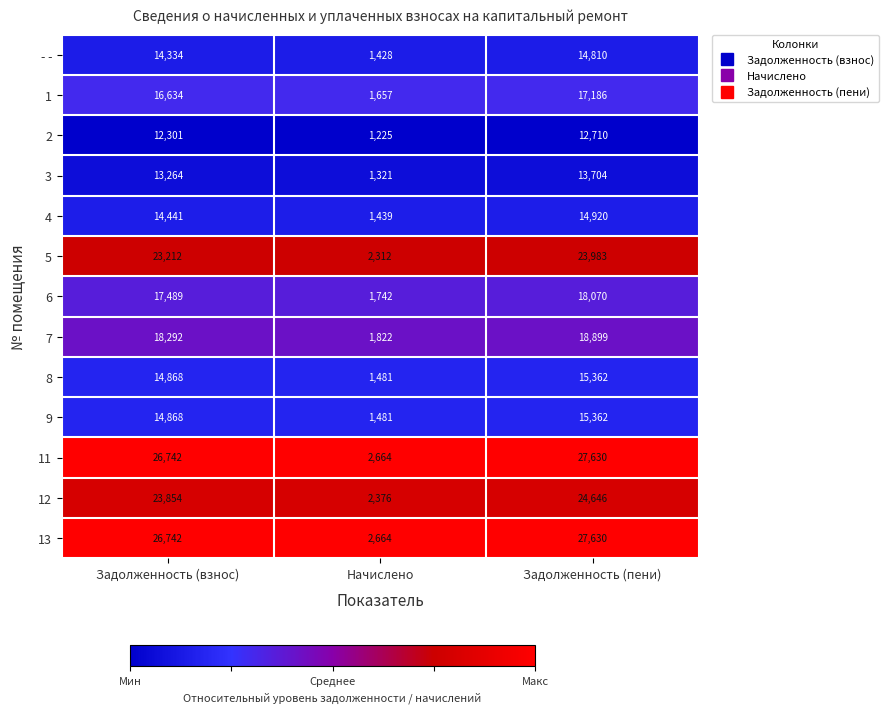

List the labels in order of 2 value, largest first.

Задолженность (пени), Задолженность (взнос), Начислено